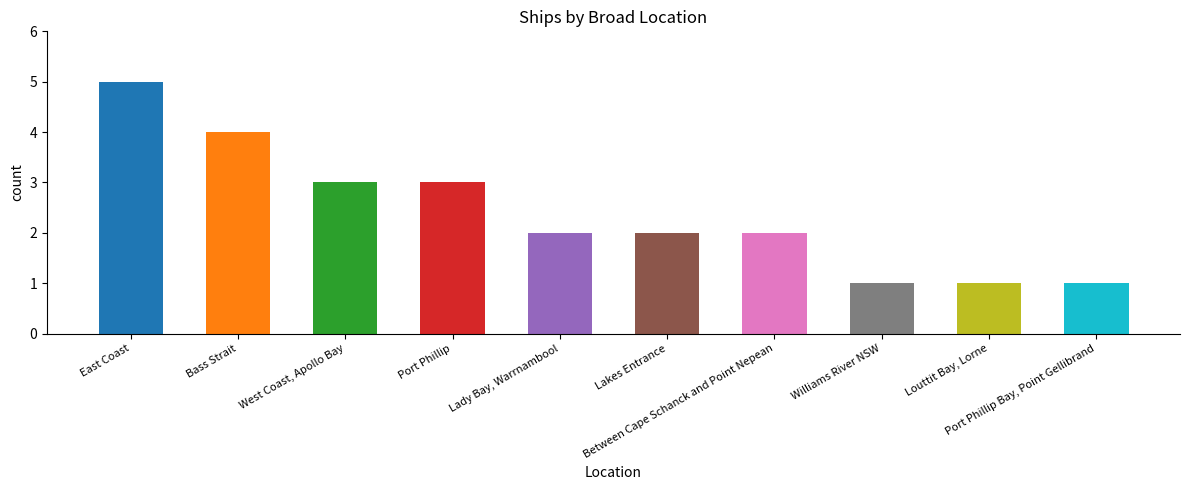

What is the label of the 4th bar from the left?

Port Phillip